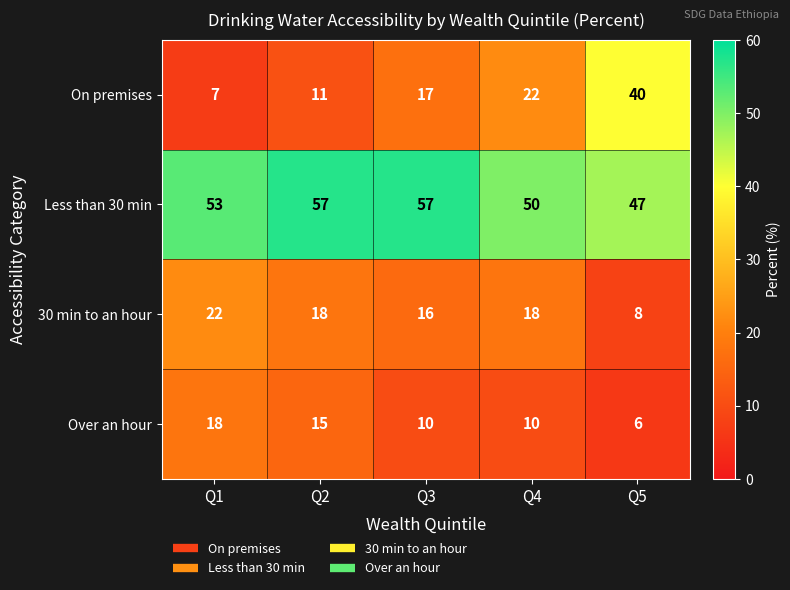

At which label is On premises closest to 23?

Q4